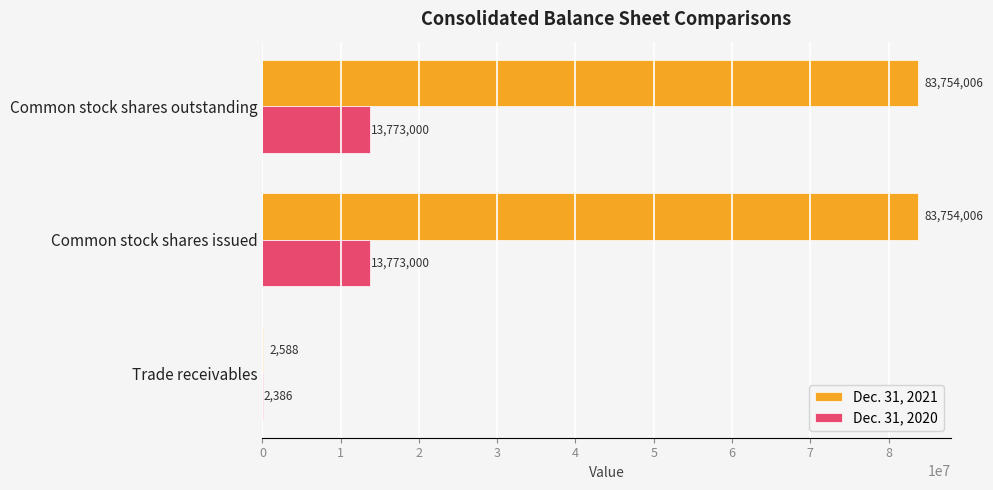

What is the sum of the Dec. 31, 2020 values at Common stock shares outstanding and Trade receivables?

13775386